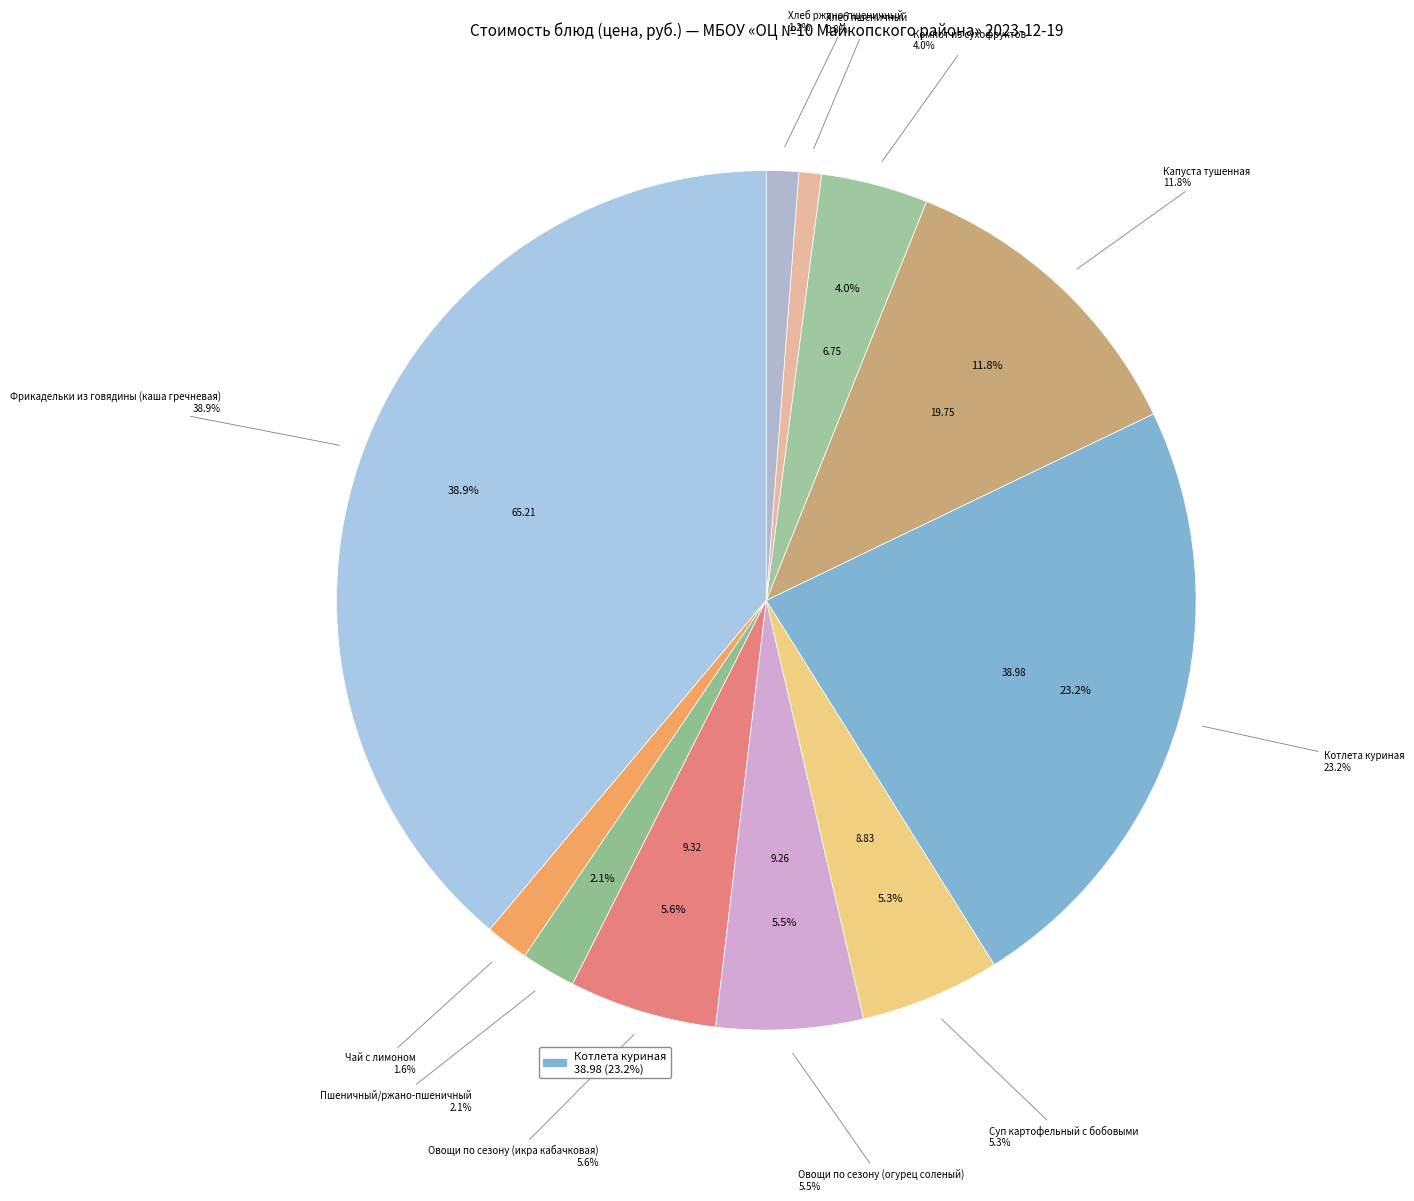

Which category has the smallest portion of the pie?

Хлеб пшеничный